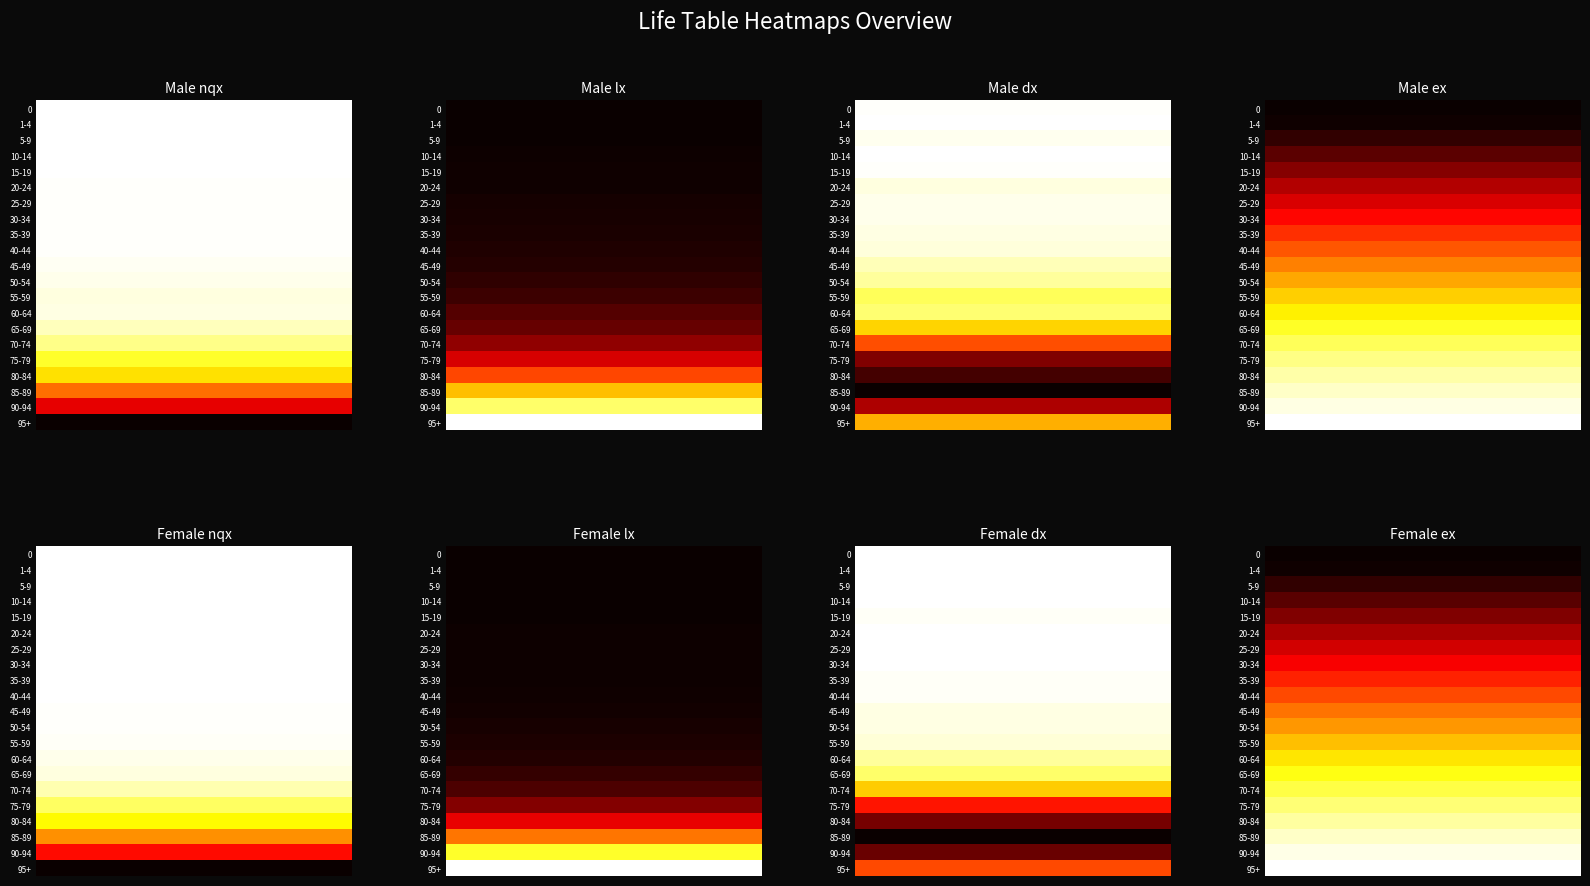

The Female_ex series shows 0.9 at 95+. True or false?

False